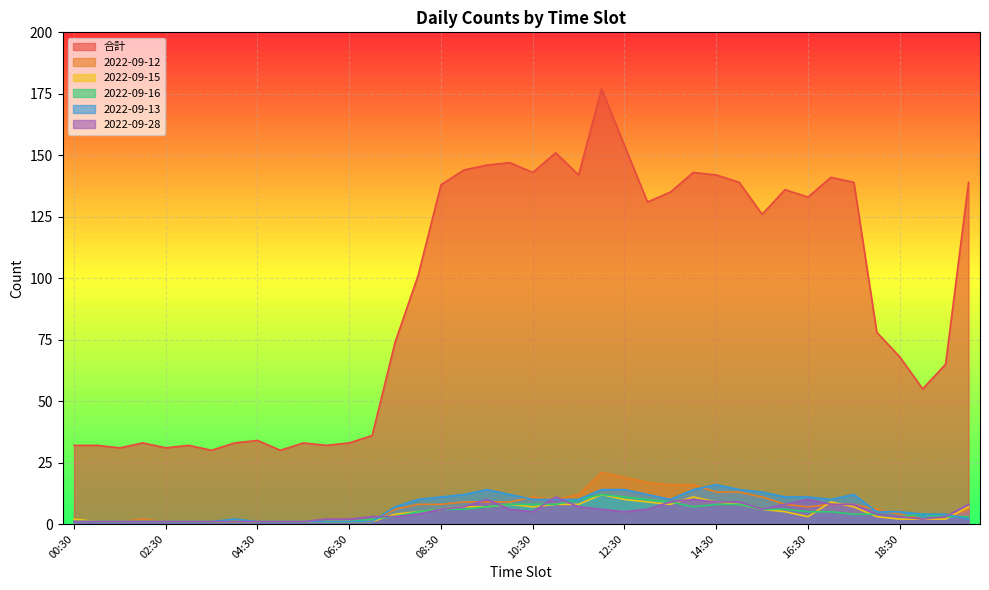

How many categories are shown in the chart?

40